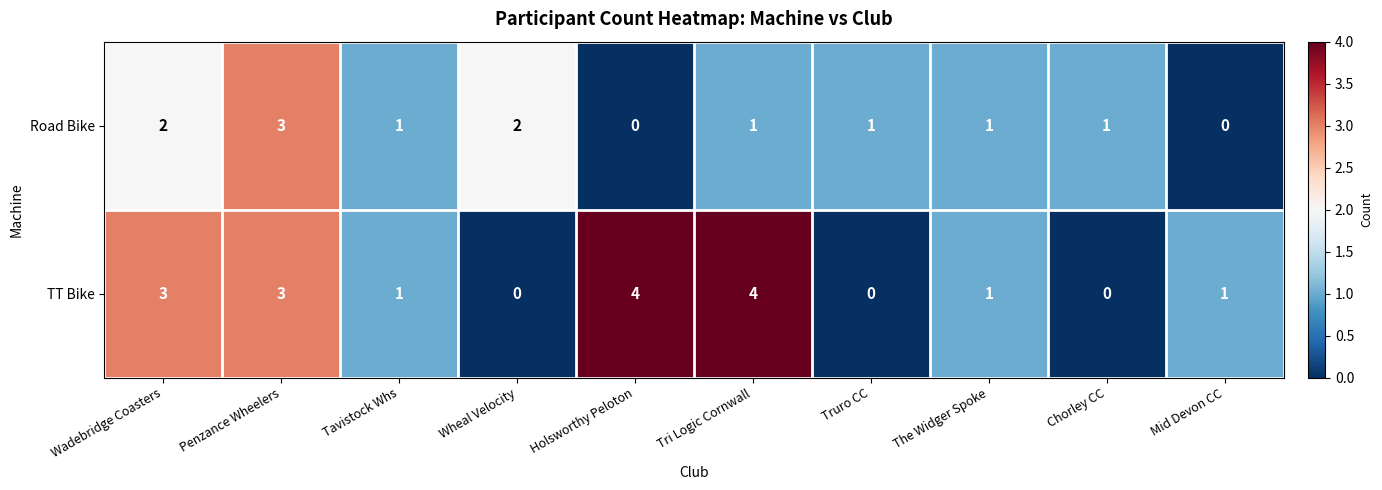

Reading right to left, what are all the values shown in this chart?

Road Bike: Mid Devon CC=0	Chorley CC=1	The Widger Spoke=1	Truro CC=1	Tri Logic Cornwall=1	Holsworthy Peloton=0	Wheal Velocity=2	Tavistock Whs=1	Penzance Wheelers=3	Wadebridge Coasters=2
TT Bike: Mid Devon CC=1	Chorley CC=0	The Widger Spoke=1	Truro CC=0	Tri Logic Cornwall=4	Holsworthy Peloton=4	Wheal Velocity=0	Tavistock Whs=1	Penzance Wheelers=3	Wadebridge Coasters=3